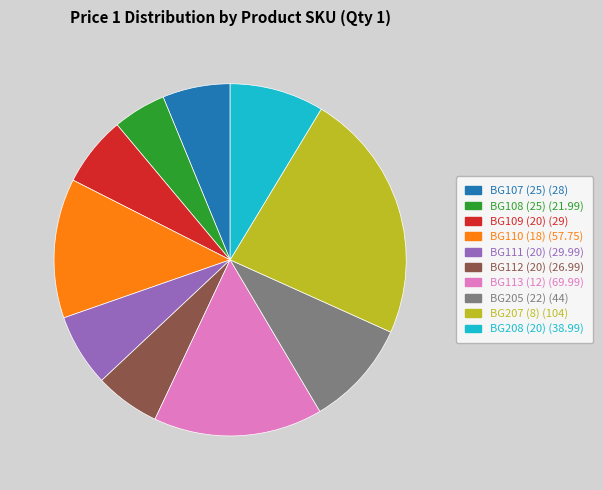

Combined, do BG107 (25) and BG208 (20) account for over 50%?

No